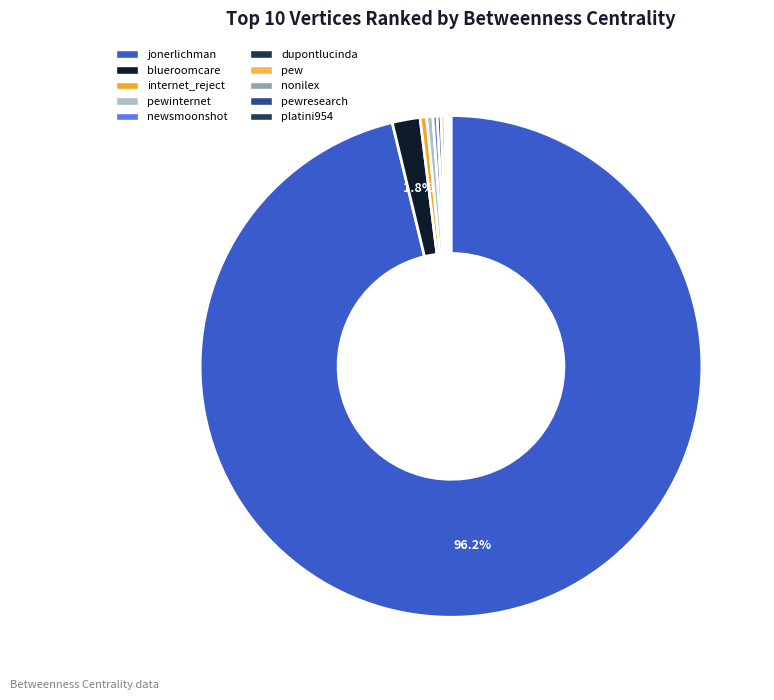

Approximately how many times larger is the value at nonilex compared to internet_reject?

0.4